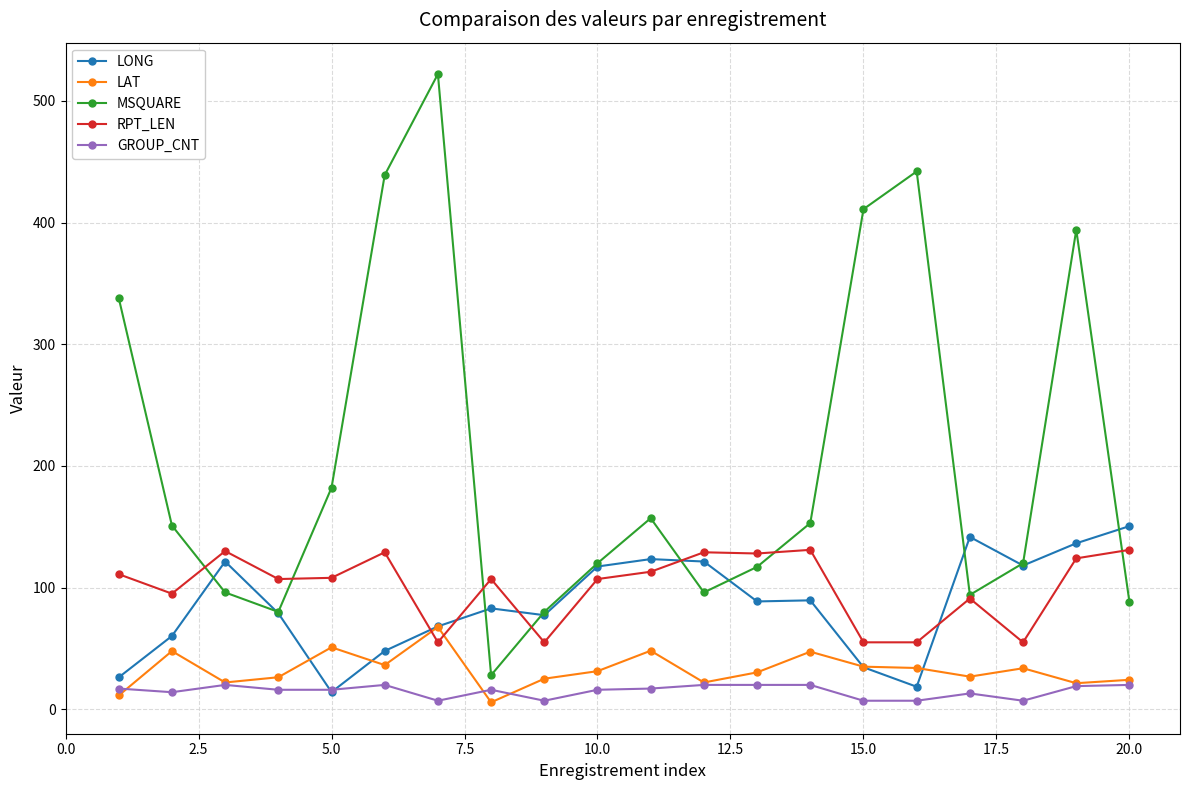

What are all the series names shown in the legend?

LONG, LAT, MSQUARE, RPT_LEN, GROUP_CNT